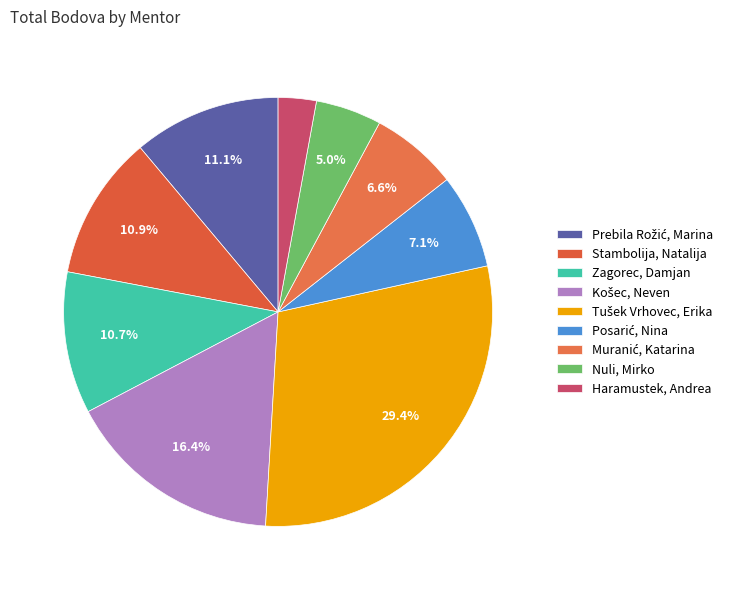

How many segments does this pie chart have?

9